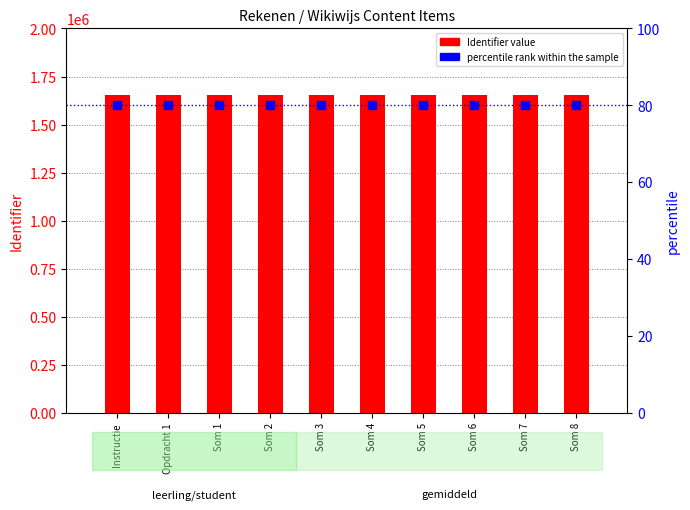

At how many categories does at least one series exceed 746497?

10